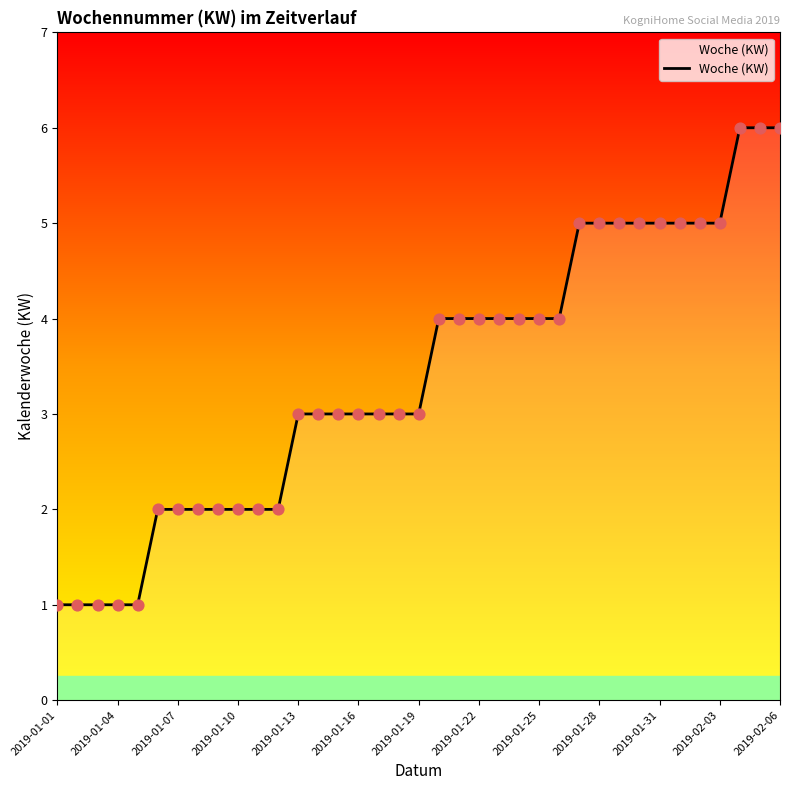

What is the difference between the maximum and minimum values?

5